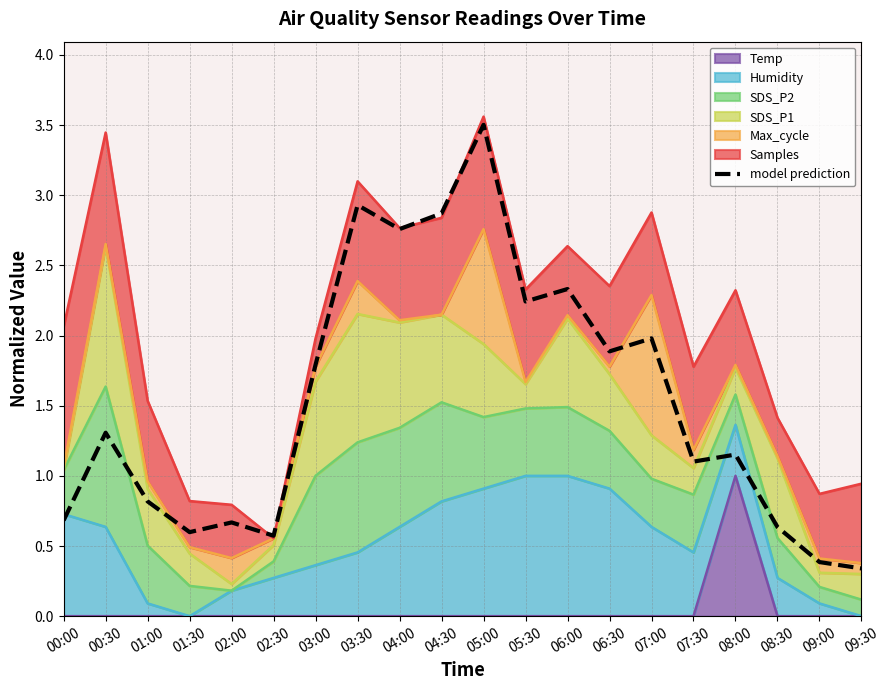

Is it true that the value at 08:00 is 0.6?

False